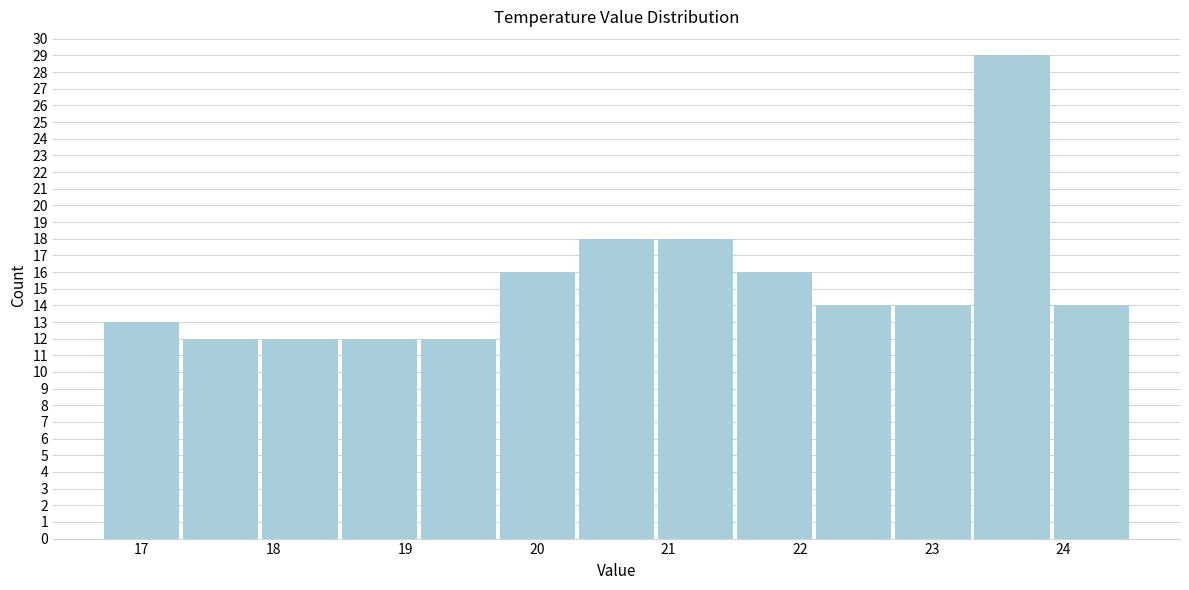

How tall is the bar that spans 22.7 to 23.3 on the x-axis? Neither the bar edges nor the heights are printed on the chart, so give them approximately, as read against the axes.

14